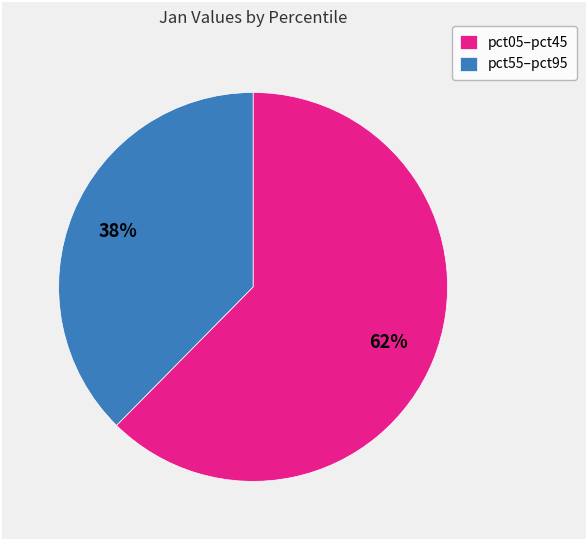

True or false: pct05–pct45 accounts for 57% of the total.

False